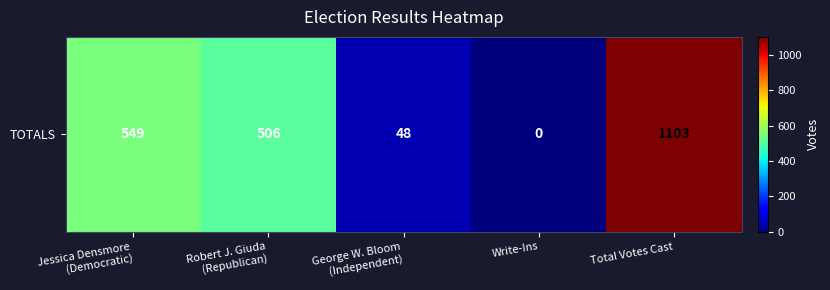

List the labels in order of value, smallest first.

Write-Ins, George W. Bloom
(Independent), Robert J. Giuda
(Republican), Jessica Densmore
(Democratic), Total Votes Cast